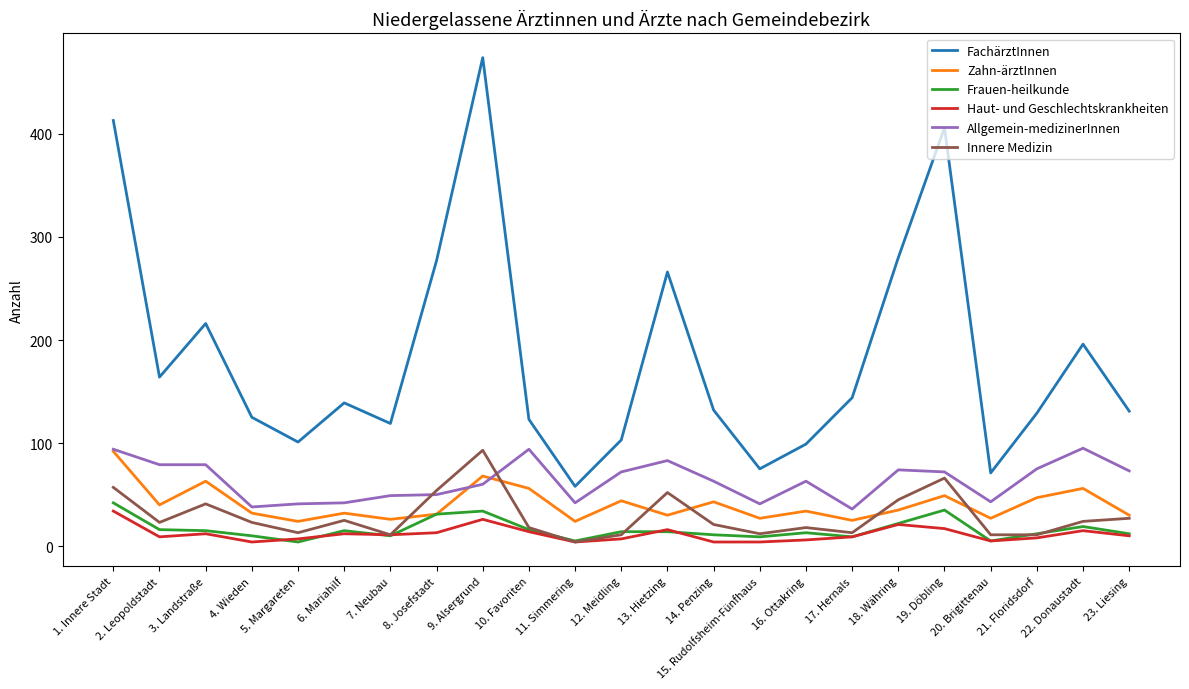

Where is Frauen-heilkunde nearest to the value 23?

18. Währing